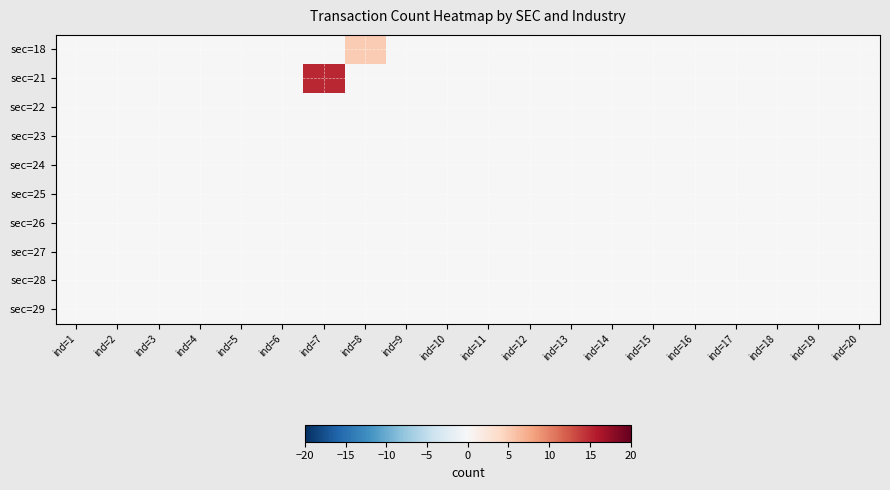

Reading left to right, what are all the values shown in this chart?

sec=18: ind=1=0	ind=2=0	ind=3=0	ind=4=0	ind=5=0	ind=6=0	ind=7=0	ind=8=5	ind=9=0	ind=10=0	ind=11=0	ind=12=0	ind=13=0	ind=14=0	ind=15=0	ind=16=0	ind=17=0	ind=18=0	ind=19=0	ind=20=0
sec=21: ind=1=0	ind=2=0	ind=3=0	ind=4=0	ind=5=0	ind=6=0	ind=7=15	ind=8=0	ind=9=0	ind=10=0	ind=11=0	ind=12=0	ind=13=0	ind=14=0	ind=15=0	ind=16=0	ind=17=0	ind=18=0	ind=19=0	ind=20=0
sec=22: ind=1=0	ind=2=0	ind=3=0	ind=4=0	ind=5=0	ind=6=0	ind=7=0	ind=8=0	ind=9=0	ind=10=0	ind=11=0	ind=12=0	ind=13=0	ind=14=0	ind=15=0	ind=16=0	ind=17=0	ind=18=0	ind=19=0	ind=20=0
sec=23: ind=1=0	ind=2=0	ind=3=0	ind=4=0	ind=5=0	ind=6=0	ind=7=0	ind=8=0	ind=9=0	ind=10=0	ind=11=0	ind=12=0	ind=13=0	ind=14=0	ind=15=0	ind=16=0	ind=17=0	ind=18=0	ind=19=0	ind=20=0
sec=24: ind=1=0	ind=2=0	ind=3=0	ind=4=0	ind=5=0	ind=6=0	ind=7=0	ind=8=0	ind=9=0	ind=10=0	ind=11=0	ind=12=0	ind=13=0	ind=14=0	ind=15=0	ind=16=0	ind=17=0	ind=18=0	ind=19=0	ind=20=0
sec=25: ind=1=0	ind=2=0	ind=3=0	ind=4=0	ind=5=0	ind=6=0	ind=7=0	ind=8=0	ind=9=0	ind=10=0	ind=11=0	ind=12=0	ind=13=0	ind=14=0	ind=15=0	ind=16=0	ind=17=0	ind=18=0	ind=19=0	ind=20=0
sec=26: ind=1=0	ind=2=0	ind=3=0	ind=4=0	ind=5=0	ind=6=0	ind=7=0	ind=8=0	ind=9=0	ind=10=0	ind=11=0	ind=12=0	ind=13=0	ind=14=0	ind=15=0	ind=16=0	ind=17=0	ind=18=0	ind=19=0	ind=20=0
sec=27: ind=1=0	ind=2=0	ind=3=0	ind=4=0	ind=5=0	ind=6=0	ind=7=0	ind=8=0	ind=9=0	ind=10=0	ind=11=0	ind=12=0	ind=13=0	ind=14=0	ind=15=0	ind=16=0	ind=17=0	ind=18=0	ind=19=0	ind=20=0
sec=28: ind=1=0	ind=2=0	ind=3=0	ind=4=0	ind=5=0	ind=6=0	ind=7=0	ind=8=0	ind=9=0	ind=10=0	ind=11=0	ind=12=0	ind=13=0	ind=14=0	ind=15=0	ind=16=0	ind=17=0	ind=18=0	ind=19=0	ind=20=0
sec=29: ind=1=0	ind=2=0	ind=3=0	ind=4=0	ind=5=0	ind=6=0	ind=7=0	ind=8=0	ind=9=0	ind=10=0	ind=11=0	ind=12=0	ind=13=0	ind=14=0	ind=15=0	ind=16=0	ind=17=0	ind=18=0	ind=19=0	ind=20=0